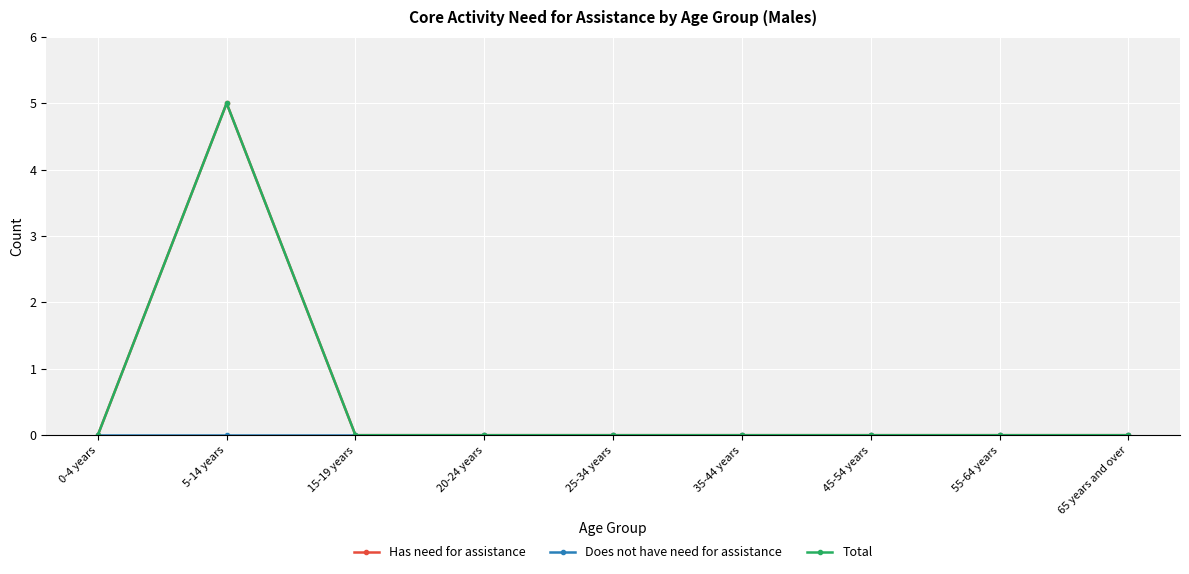

At which category is the sum across all series the highest?

5-14 years